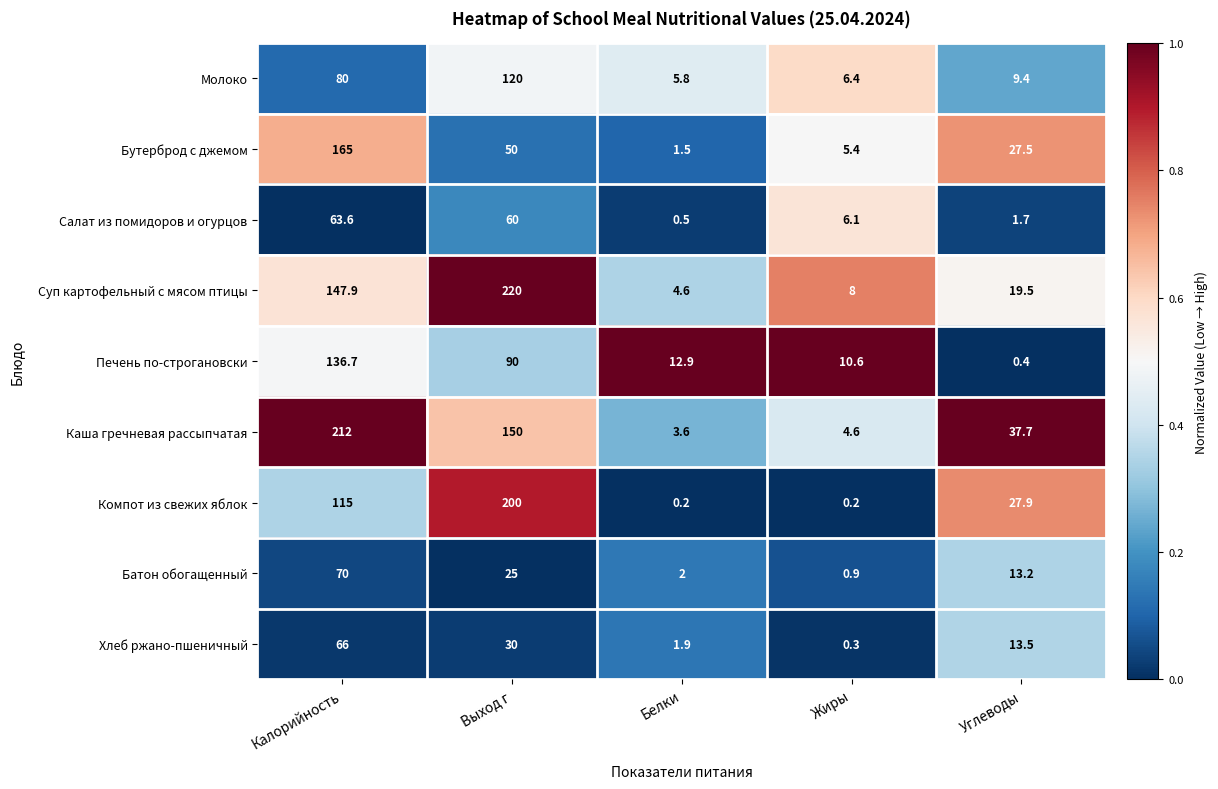

At which label does Батон обогащенный first exceed 13?

Калорийность